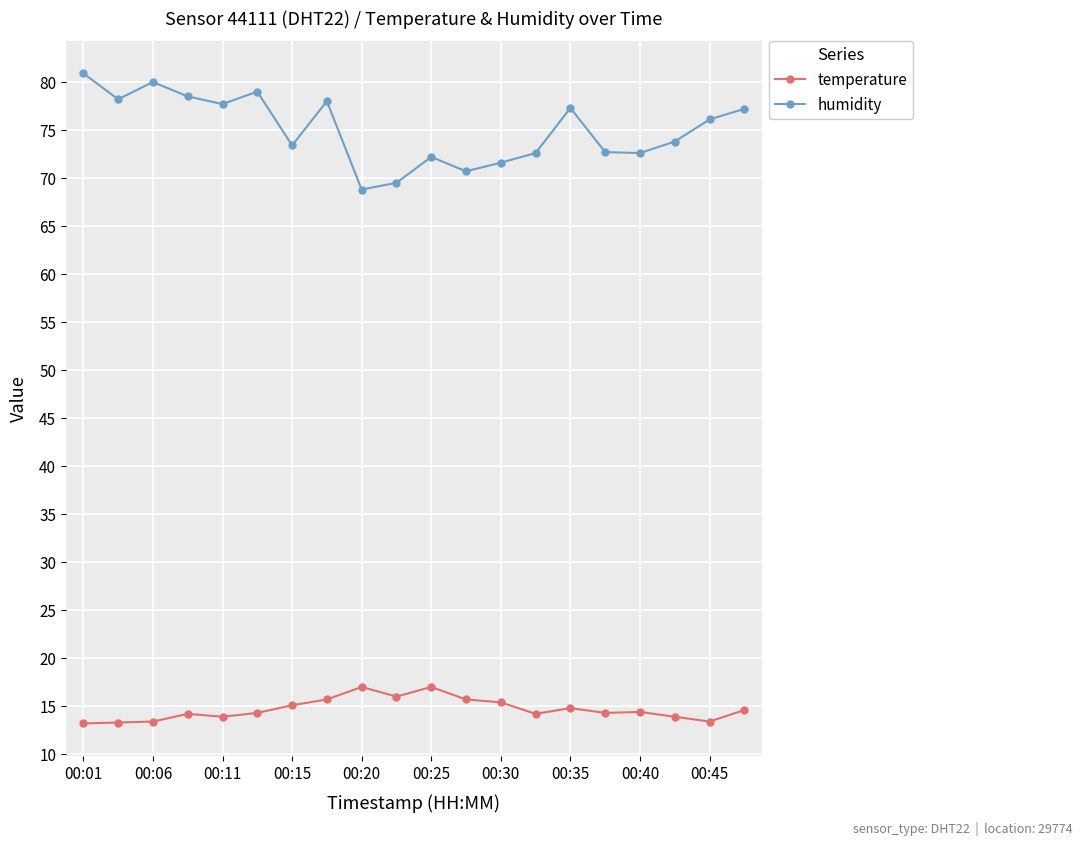

List the series in order of their overall mean, lowest first.

temperature, humidity